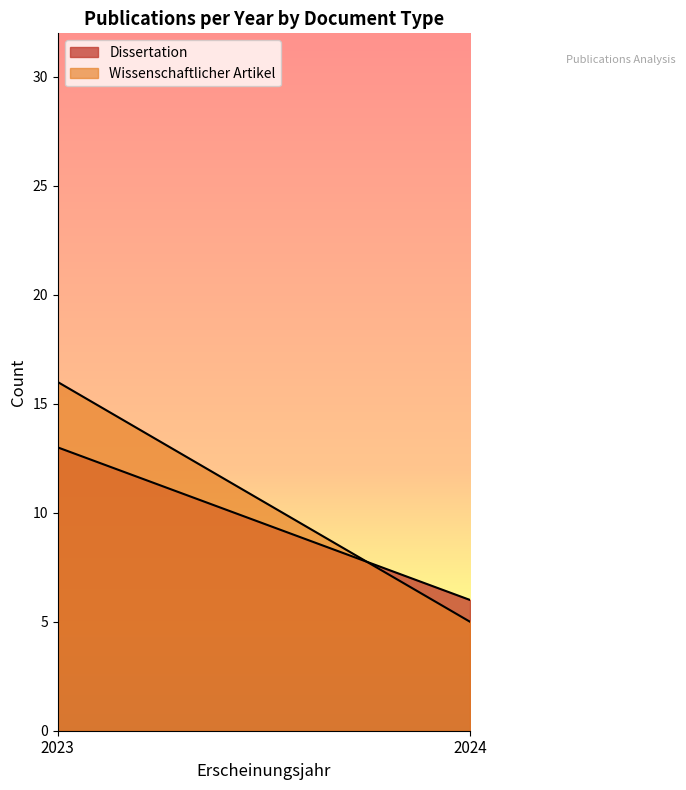

At 2023, list the series in order from smallest to largest.

Dissertation, Wissenschaftlicher Artikel